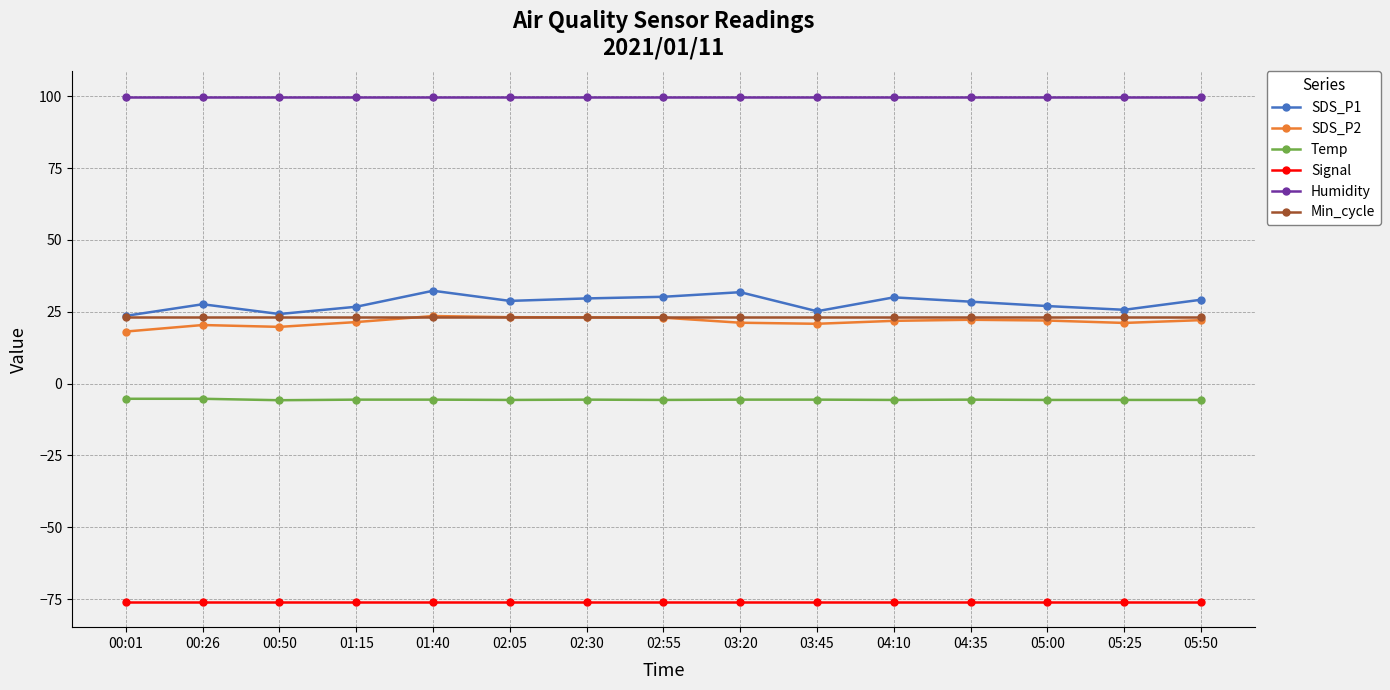

The value of Min_cycle at 05:00 is 23.0. True or false?

True